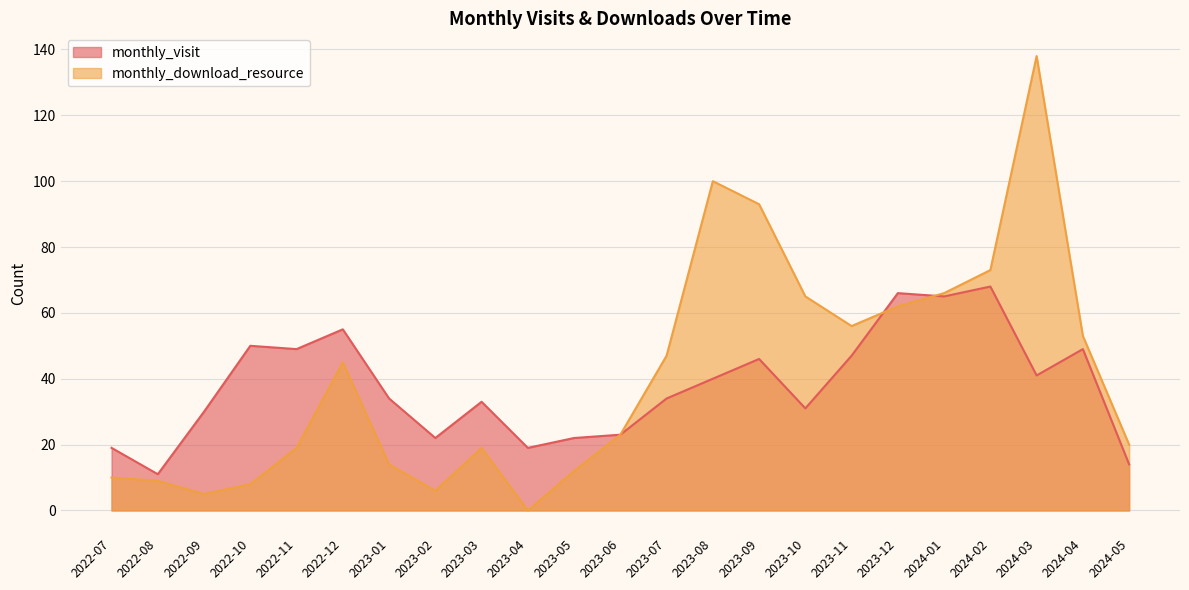

What is the label of the 8th point from the right?

2023-10